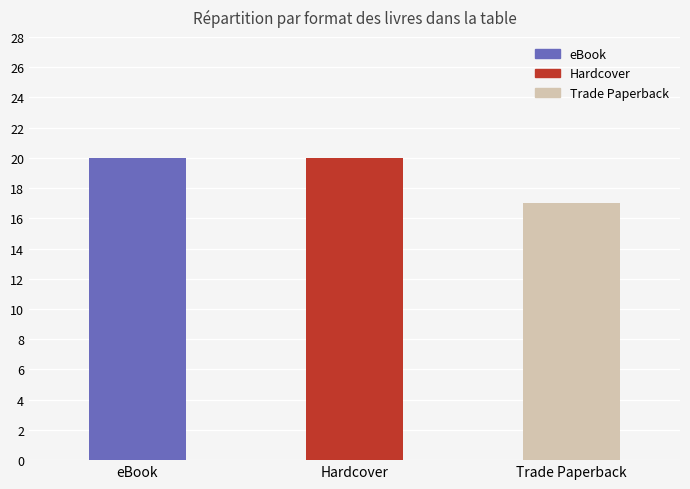

The chart shows a value of 17 at Trade Paperback. True or false?

True